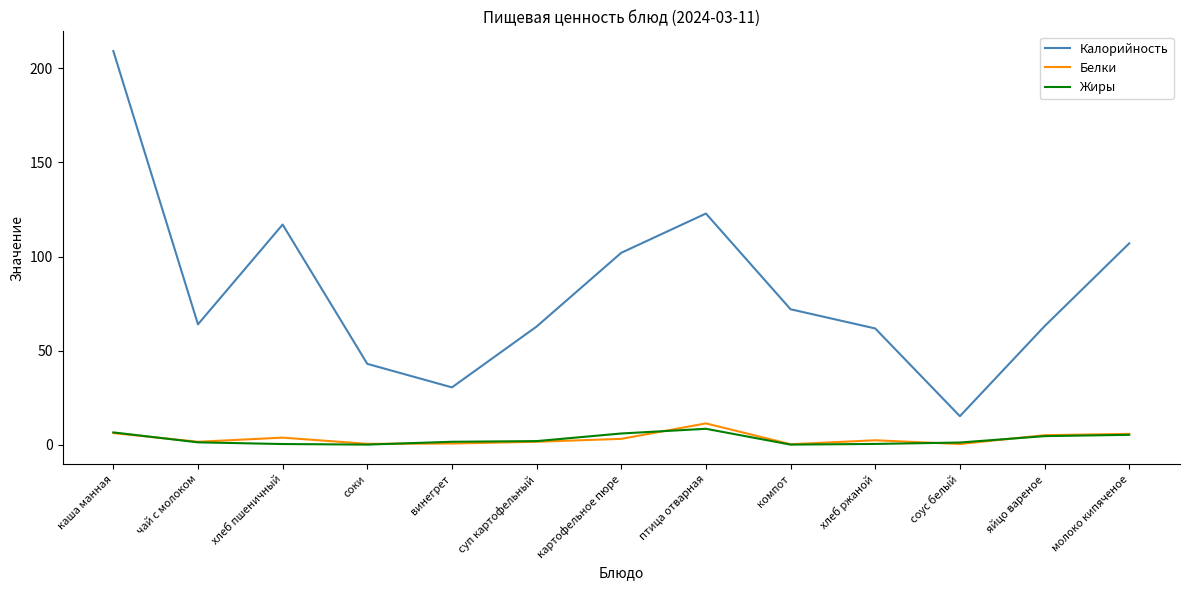

Rank the series by their maximum value, from lowest to highest.

Жиры, Белки, Калорийность